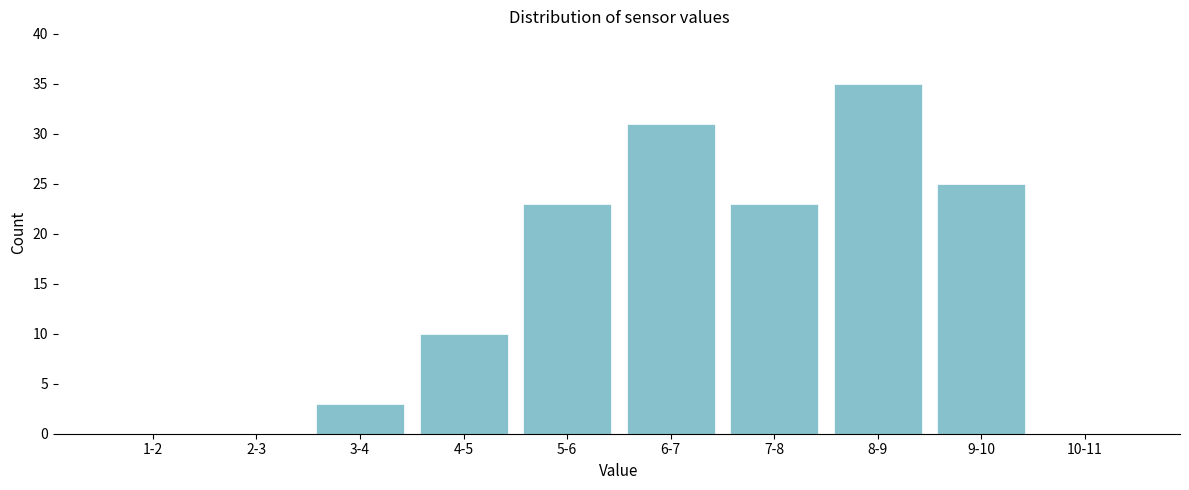

Reading left to right, extract all data points from this chart.

1-2=0	2-3=0	3-4=3	4-5=10	5-6=23	6-7=31	7-8=23	8-9=35	9-10=25	10-11=0